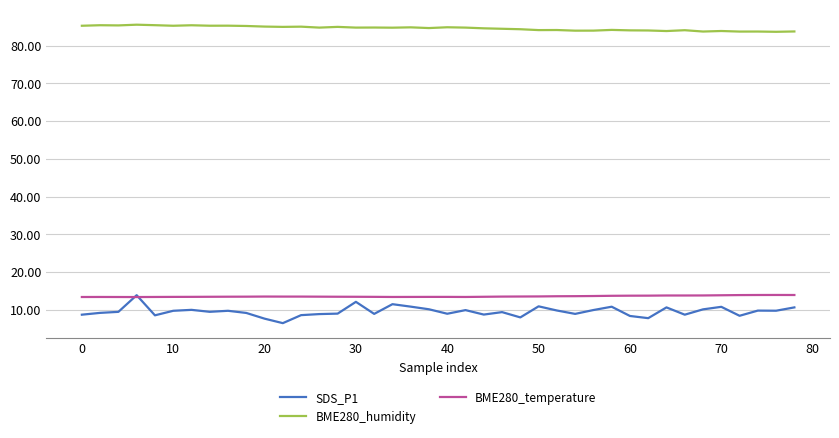

True or false: BME280_humidity and SDS_P1 intersect in this chart.

False